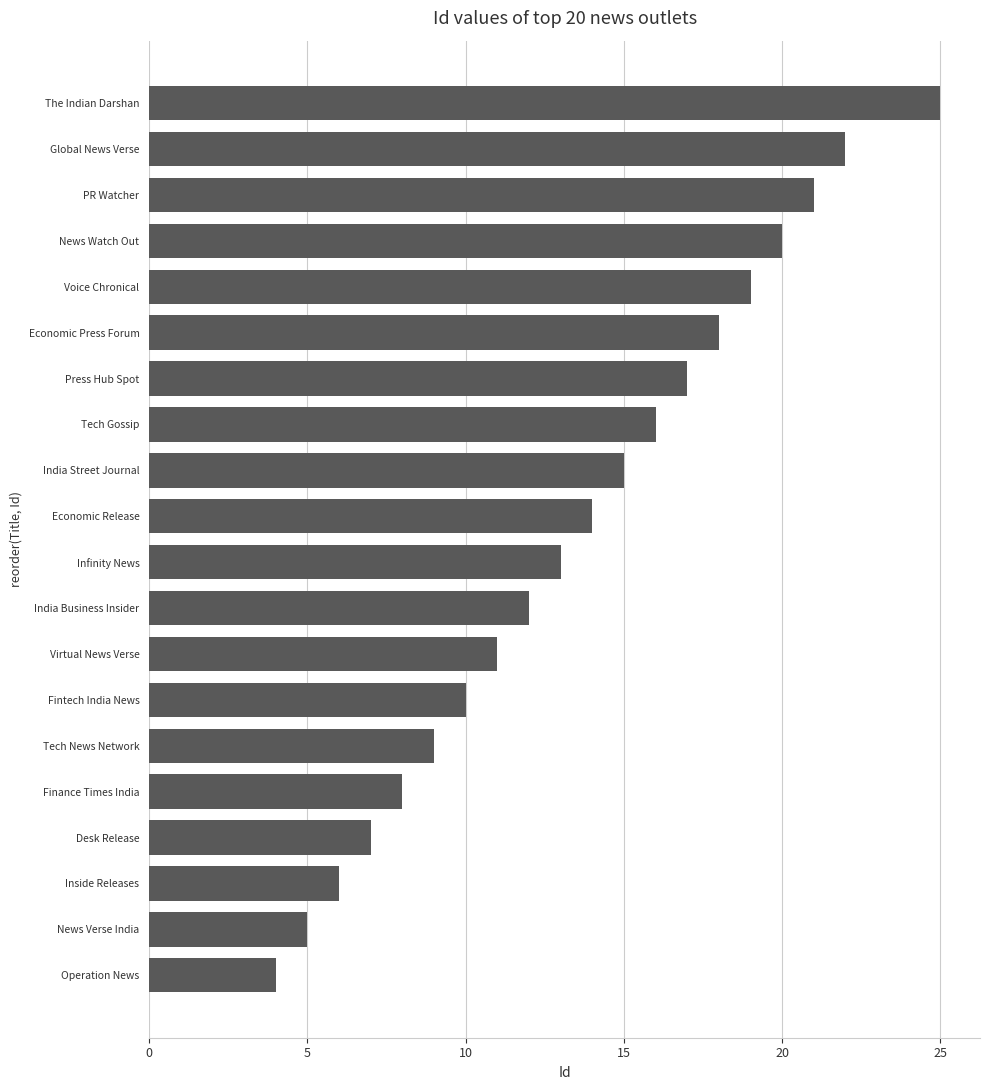

What is the minimum value shown in the chart?

4